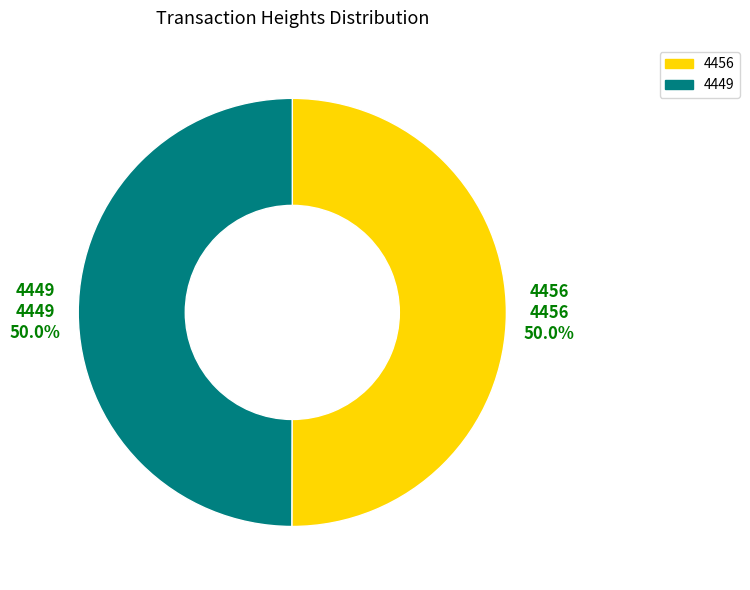

Combined, do 4449 and 4456 account for over 50%?

Yes